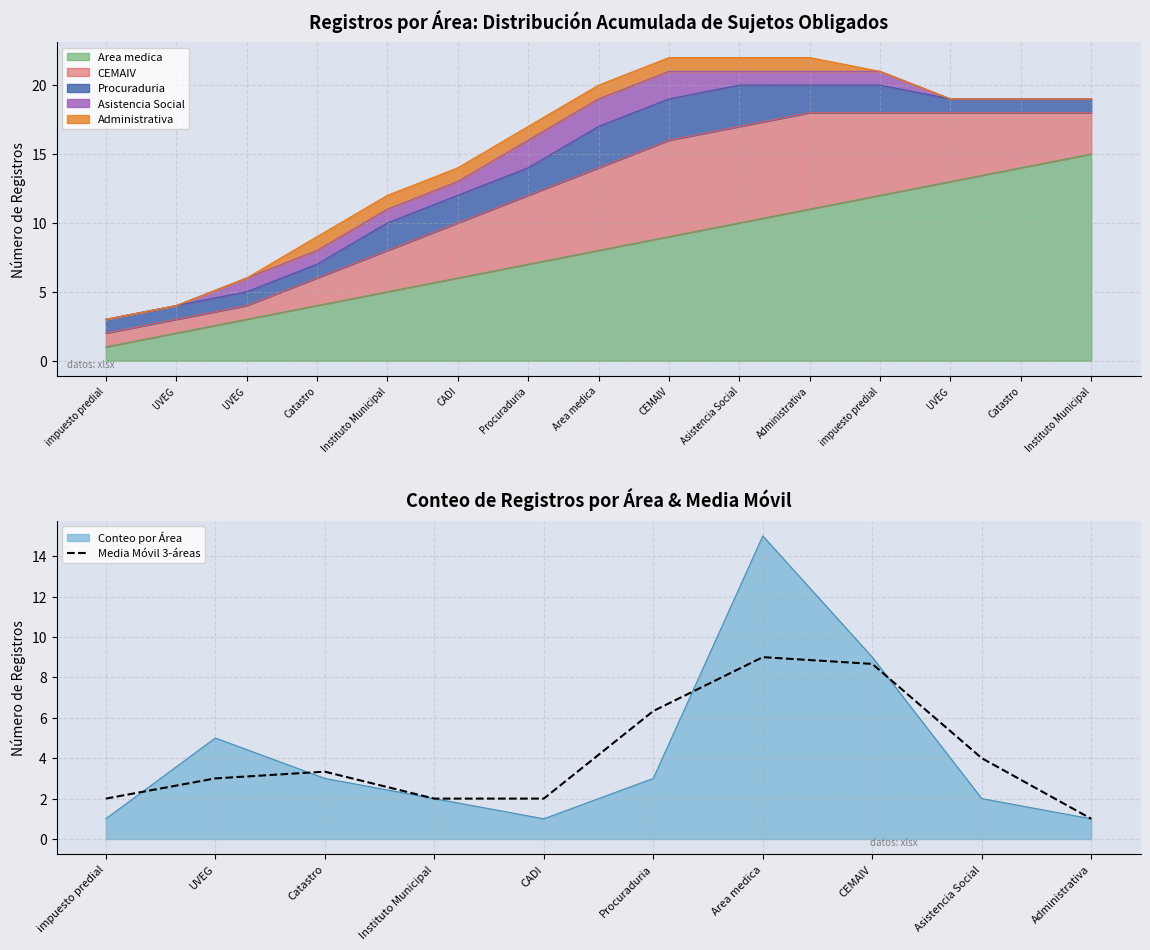

The value of Conteo por Área at impuesto predial is 0.4. True or false?

False